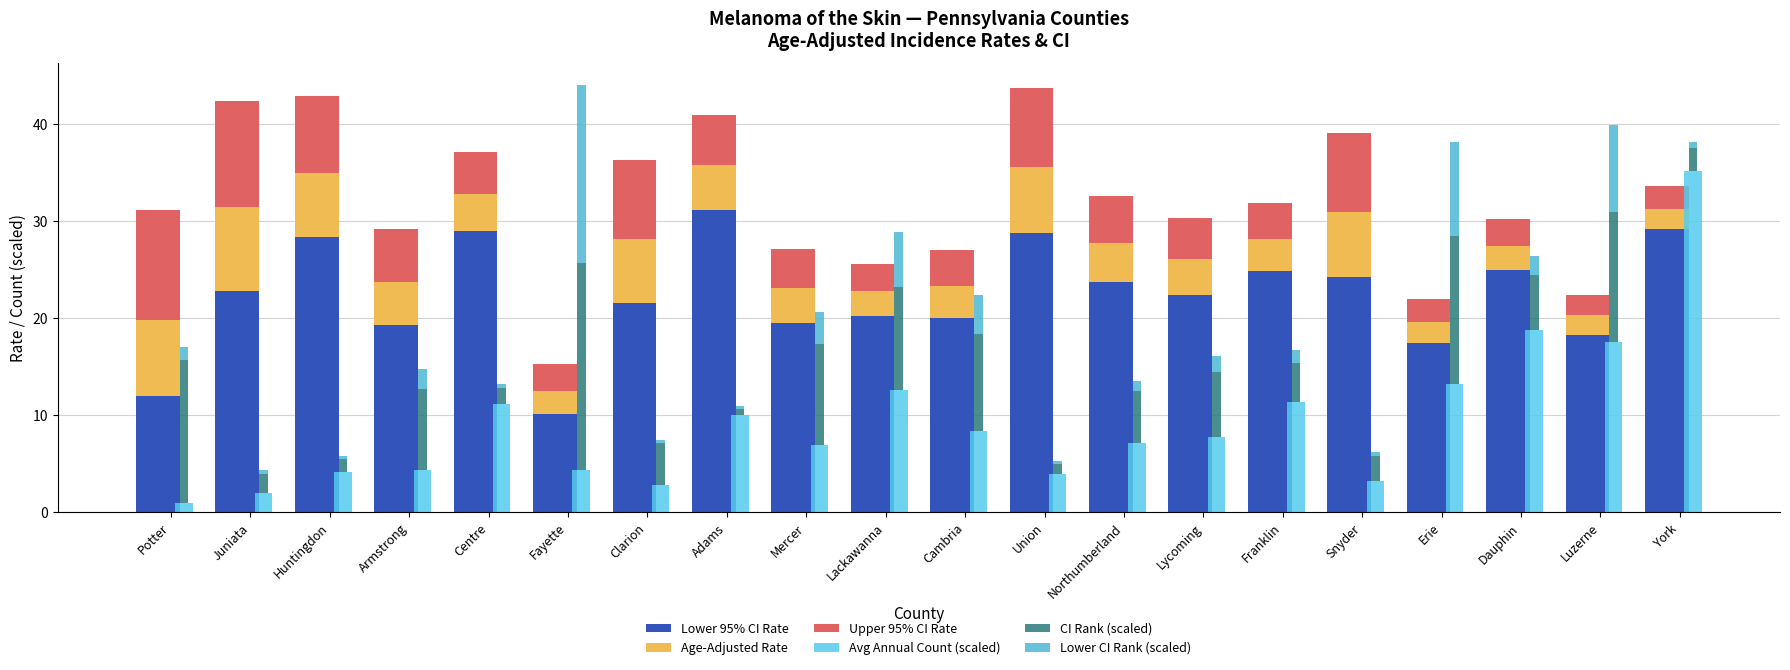

What are all the series names shown in the legend?

Lower 95% CI Rate, Age-Adjusted Rate, Upper 95% CI Rate, Avg Annual Count (scaled), CI Rank (scaled), Lower CI Rank (scaled)